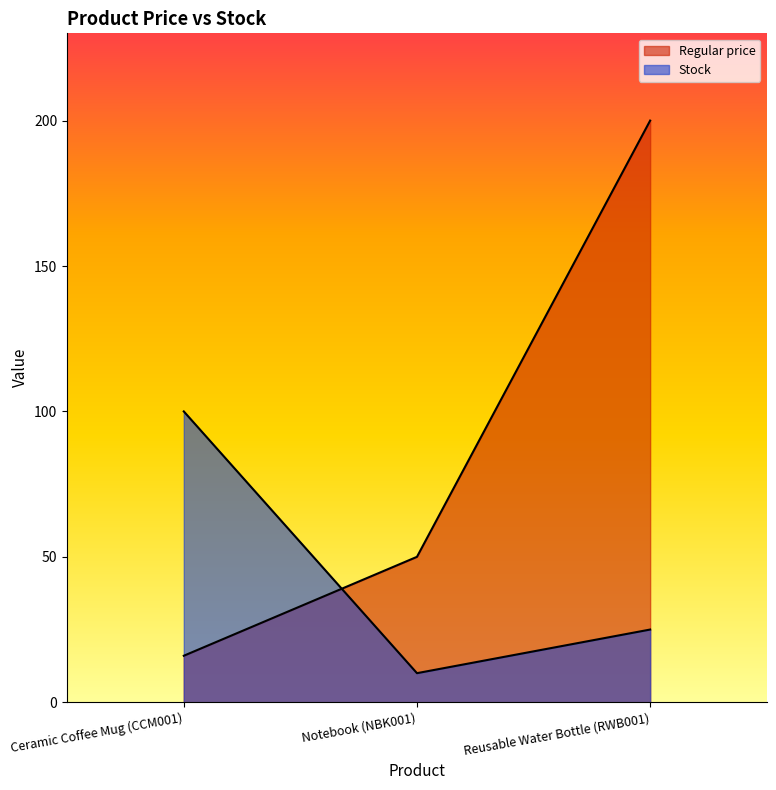

Reading right to left, transcribe all the data shown in this chart.

Regular price: 200.0	50.0	16.0
Stock: 25.0	10.0	100.0